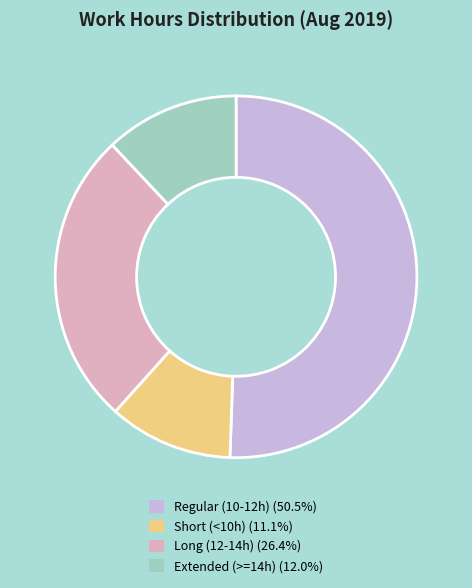

Does any single category account for the majority?

Yes